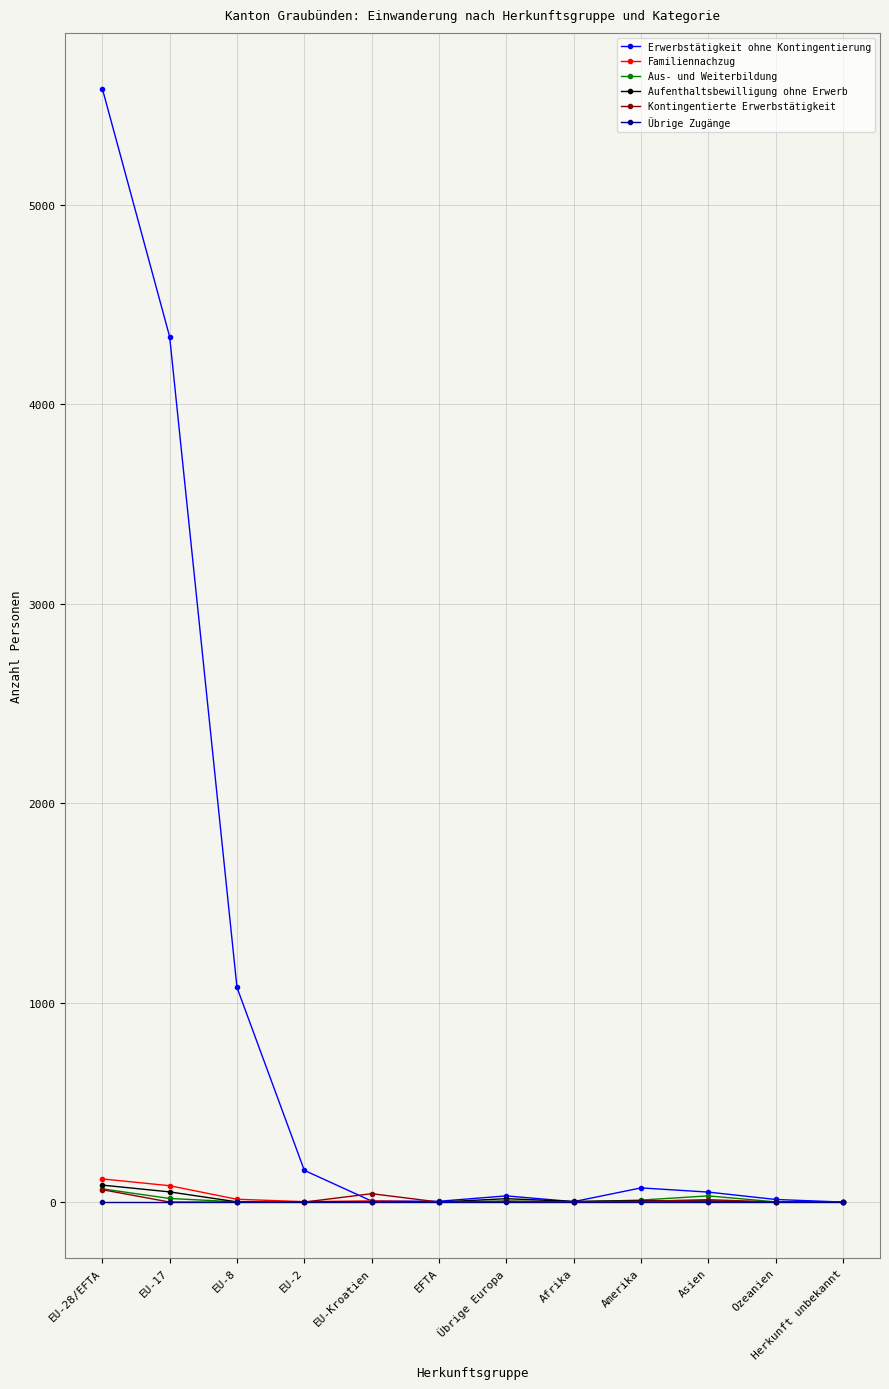

The value of Erwerbstätigkeit ohne Kontingentierung at EU-28/EFTA is 8796. True or false?

False